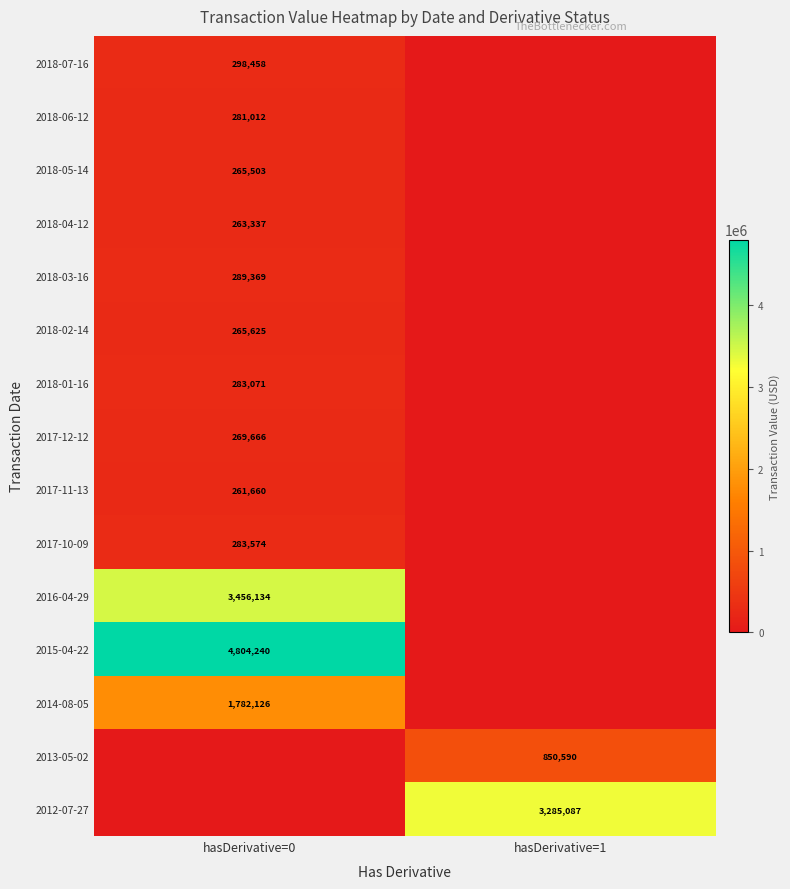

What is the spread (max minus min) of values at hasDerivative=0?

4804240